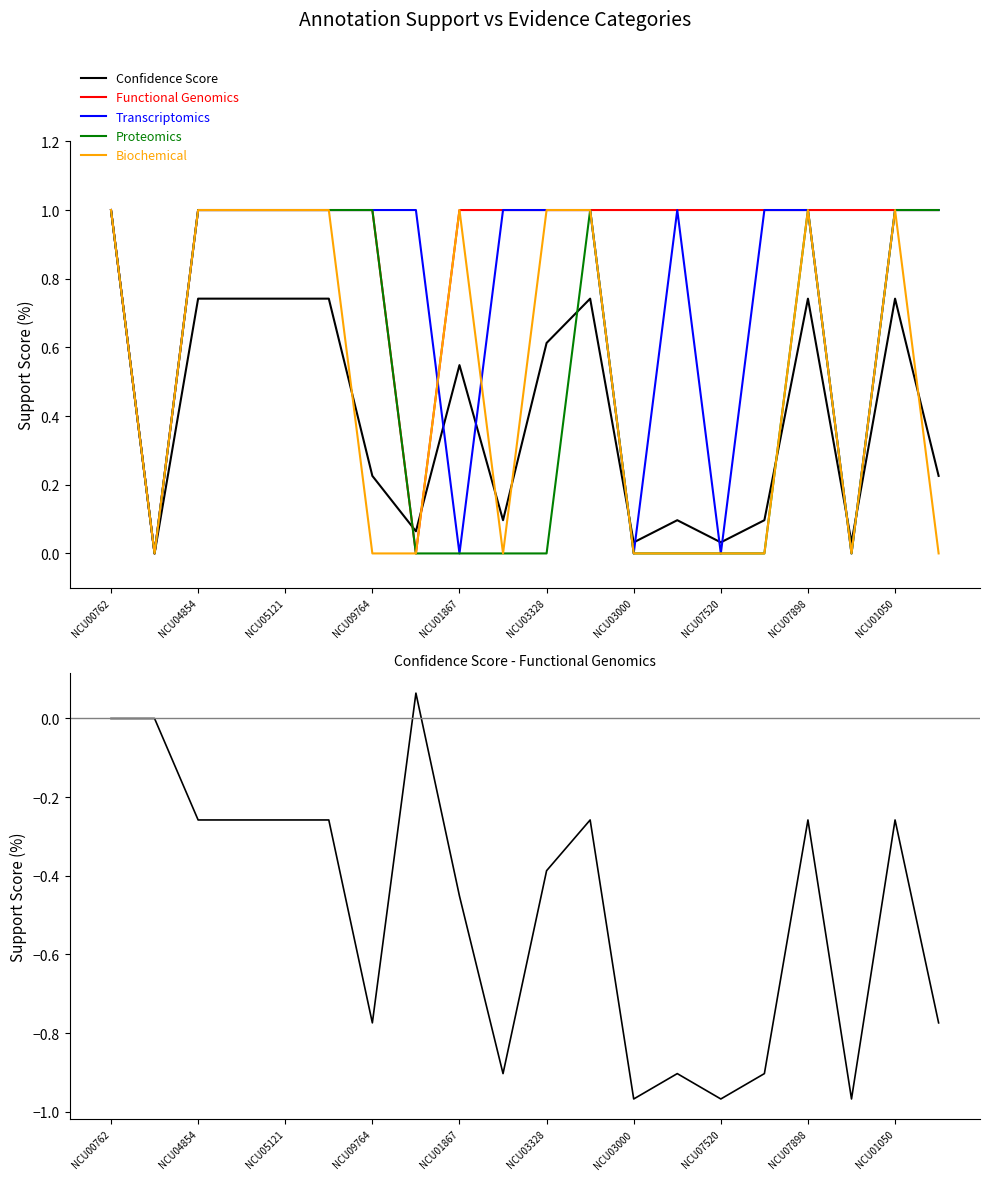

At which label does Confidence Score reach its peak?

NCU00762